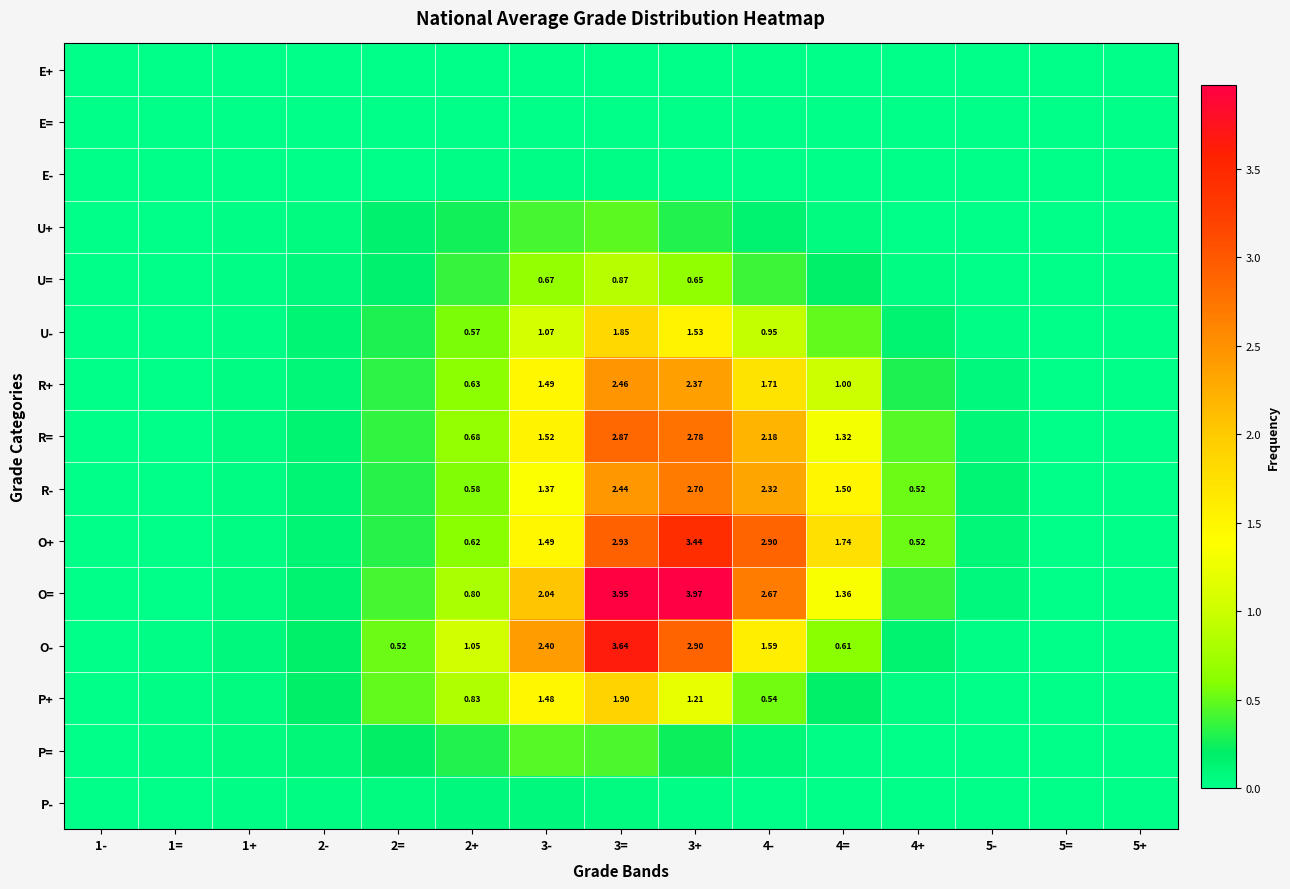

The value of U= at 4+ is 0.0. True or false?

True